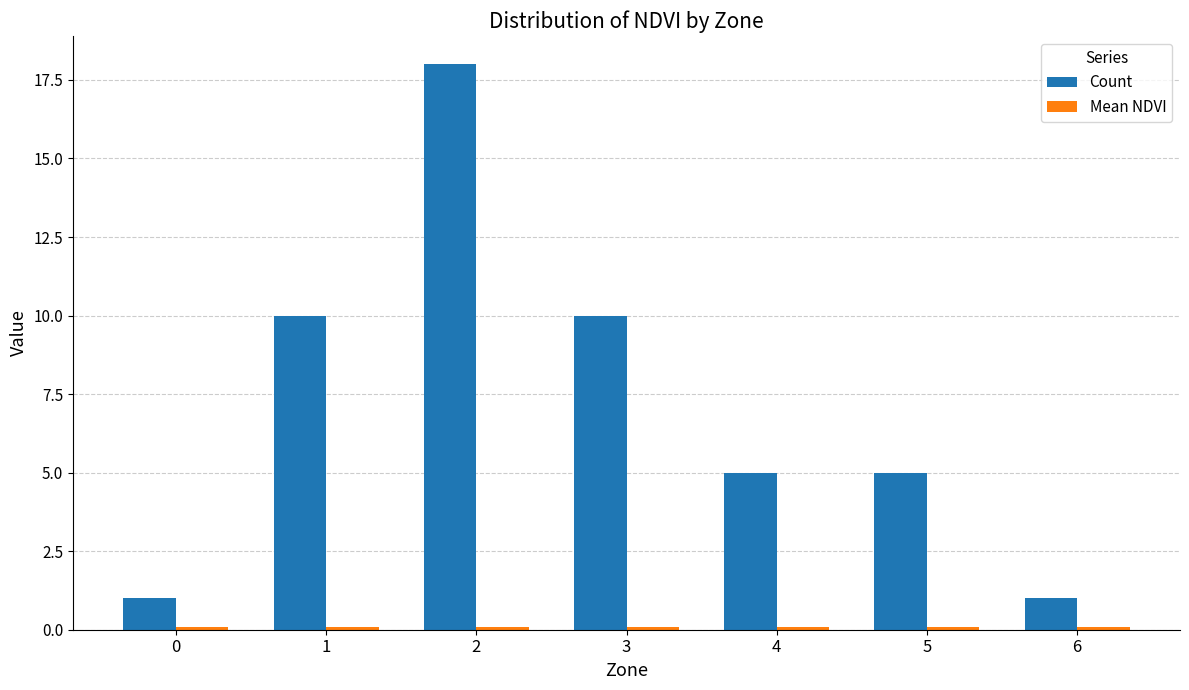

Is it true that Count equals 5.0 at 4?

True